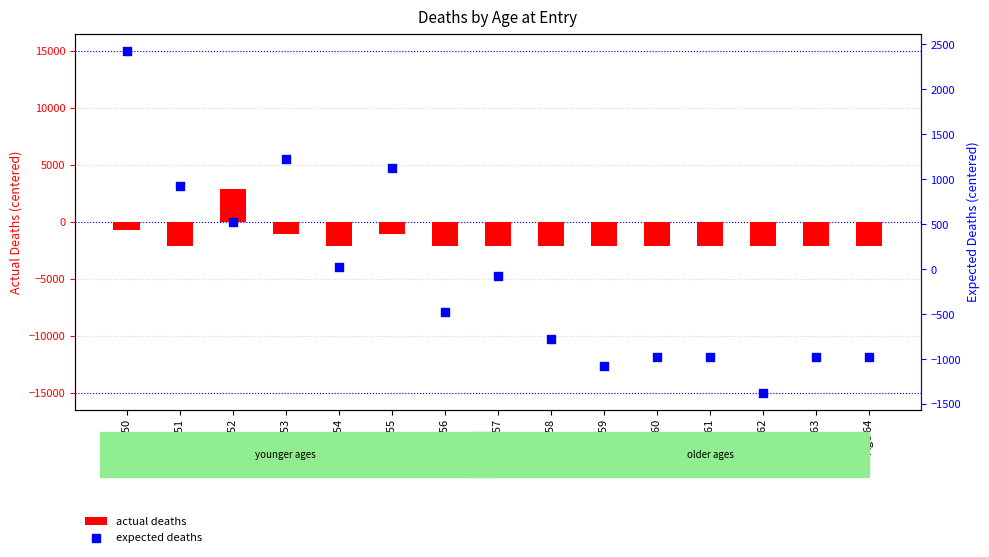

Which series reaches the maximum Y coordinate?

actual deaths